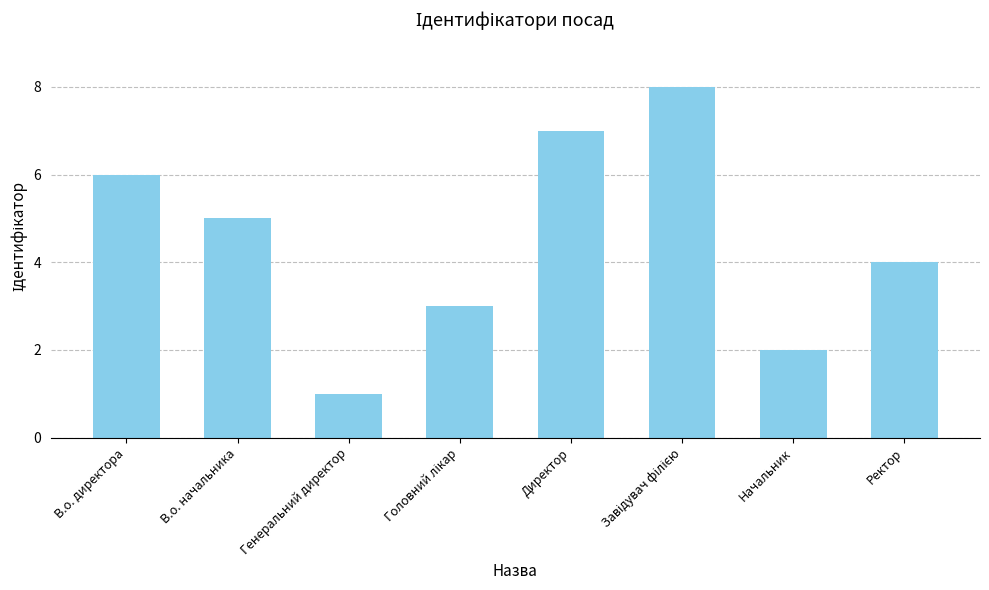

What is the maximum value shown in the chart?

8